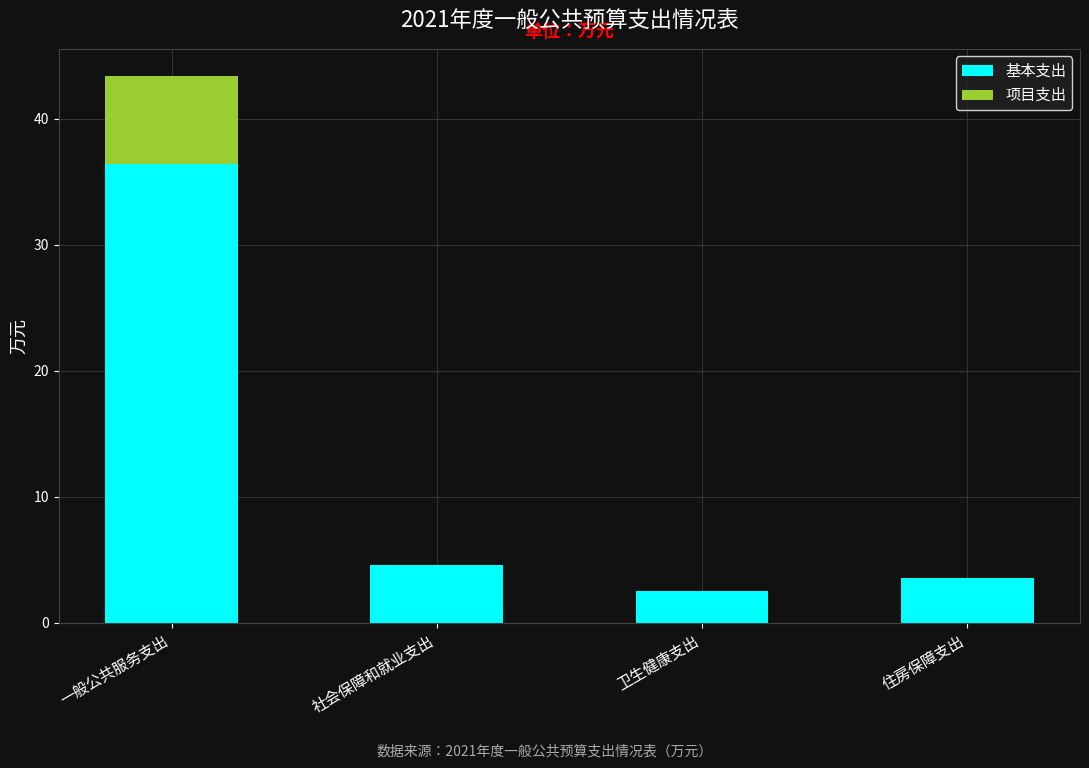

What is the average value of the 基本支出 series?

11.8